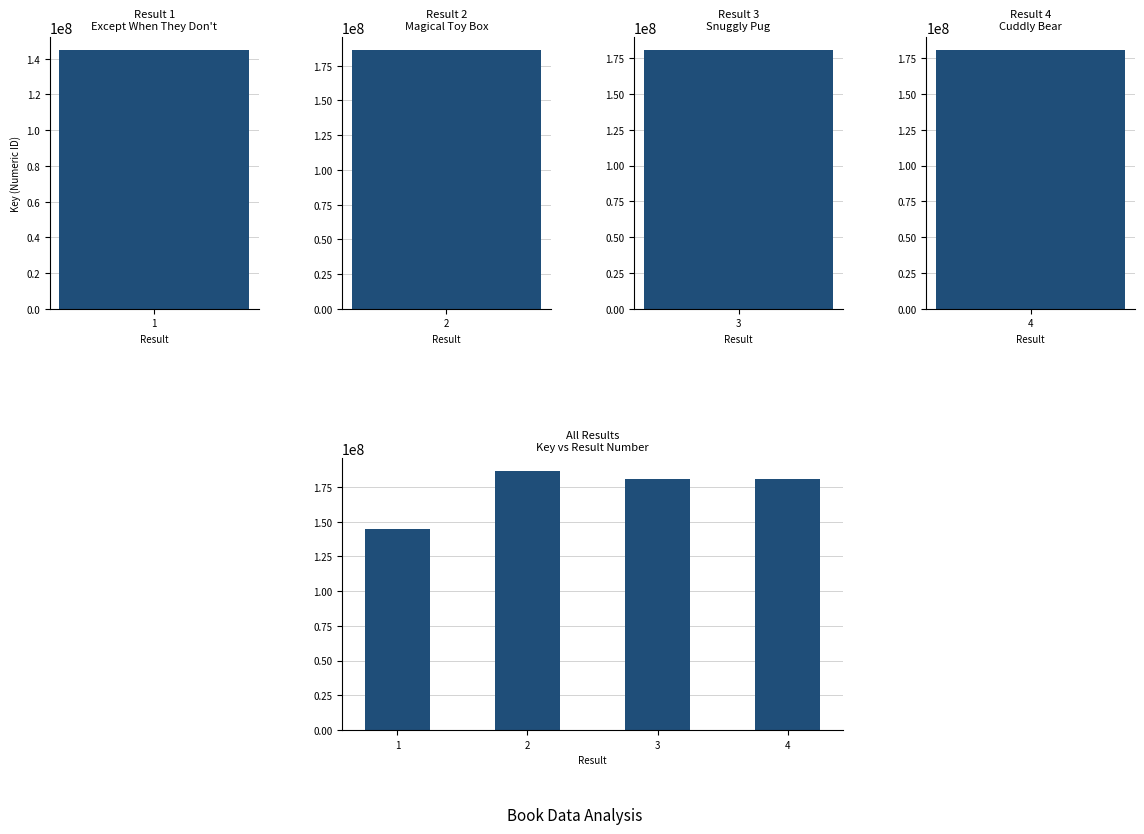

How many data points does each series have?

4